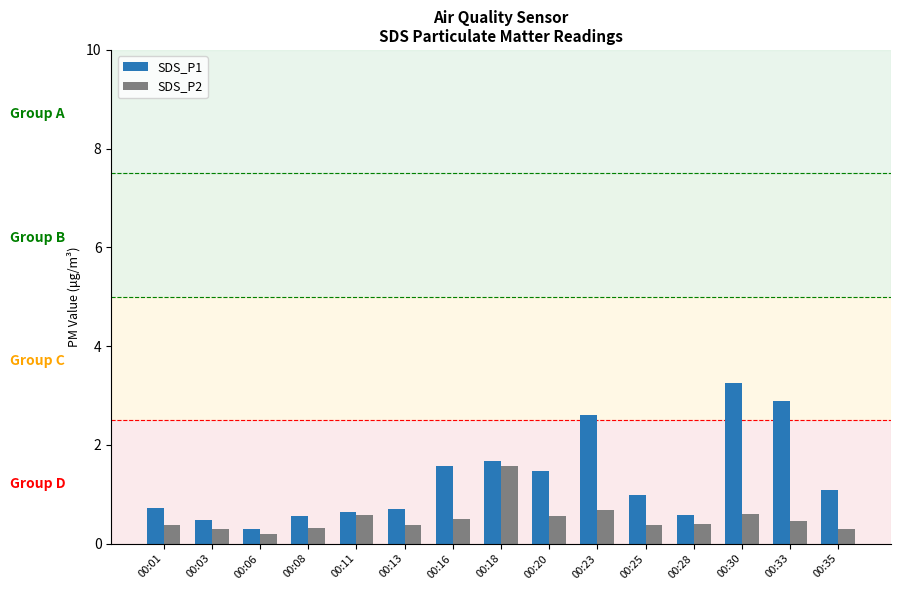

What is the spread (max minus min) of values at 00:25?

0.6